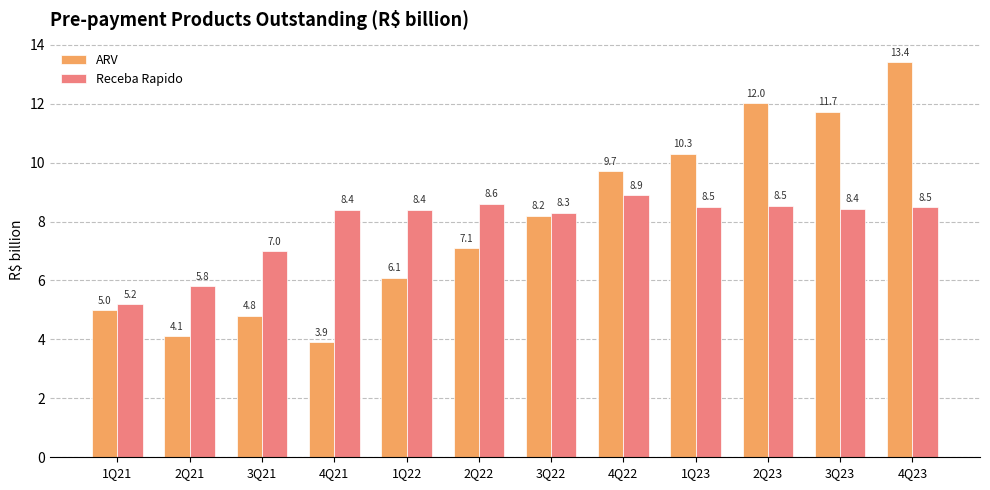

The Receba Rapido series shows 12.8 at 4Q21. True or false?

False